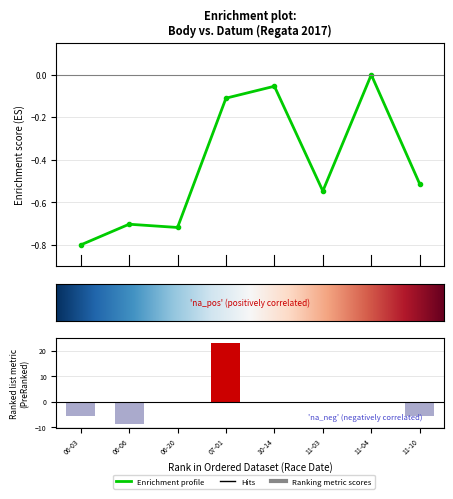

What position from the right is 11-04?

2